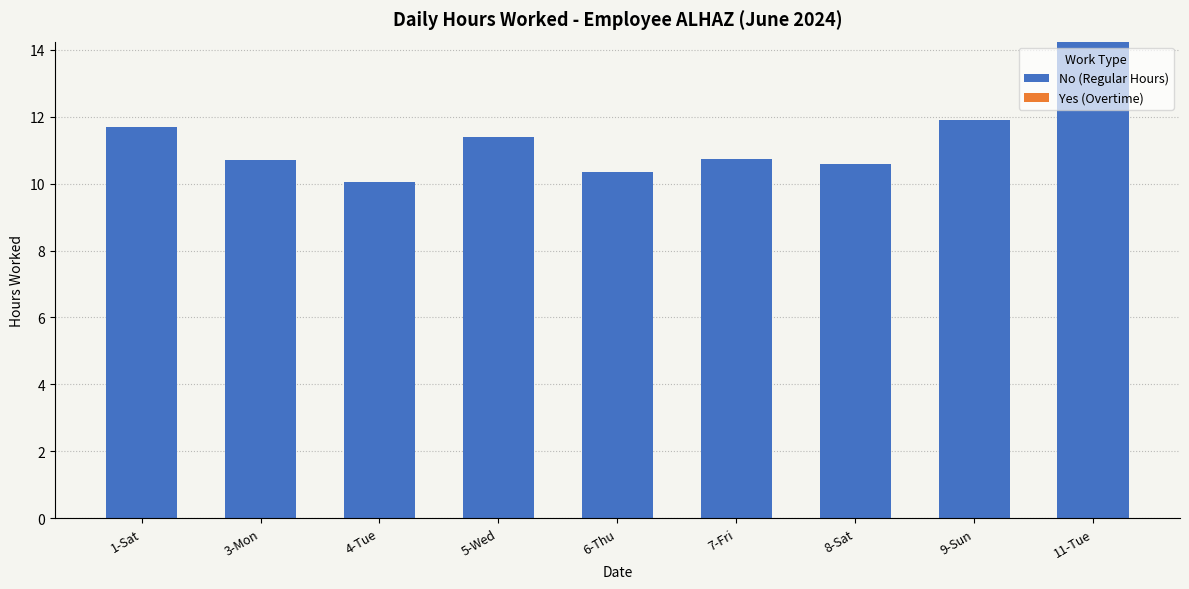

The value at 11-Tue is 14.2. True or false?

True